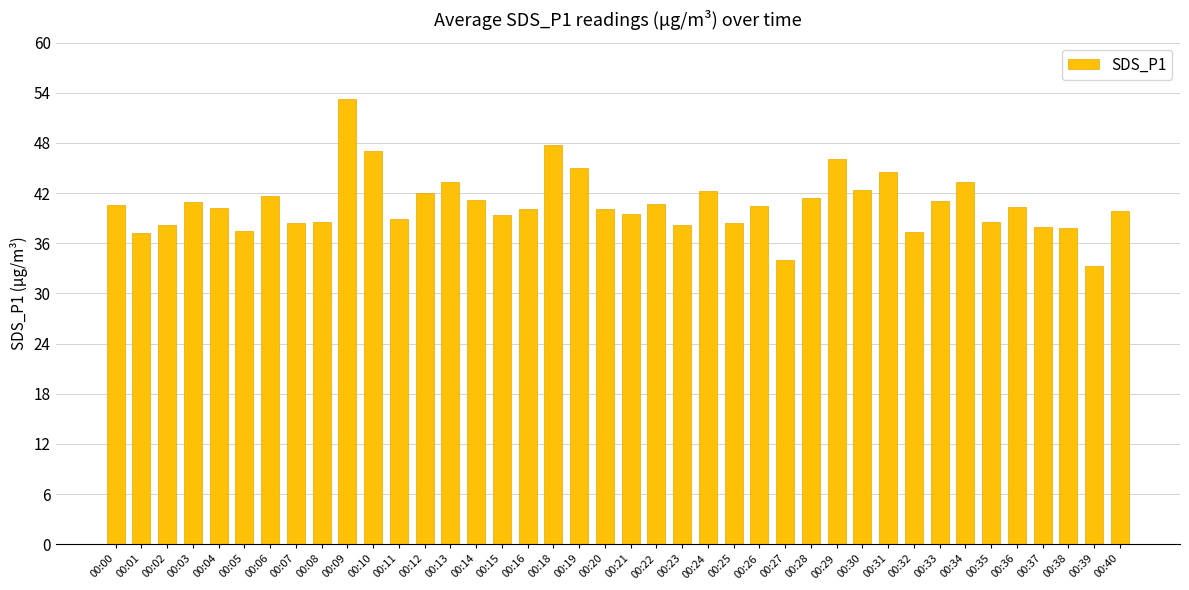

What is the average value?

40.7